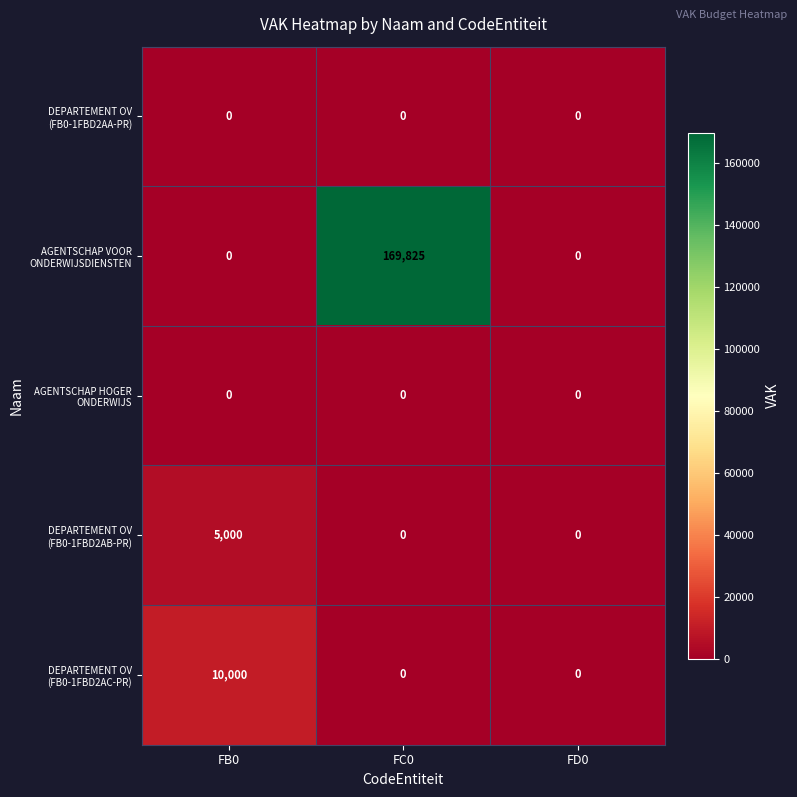

Which category has the highest value across all series?

FC0